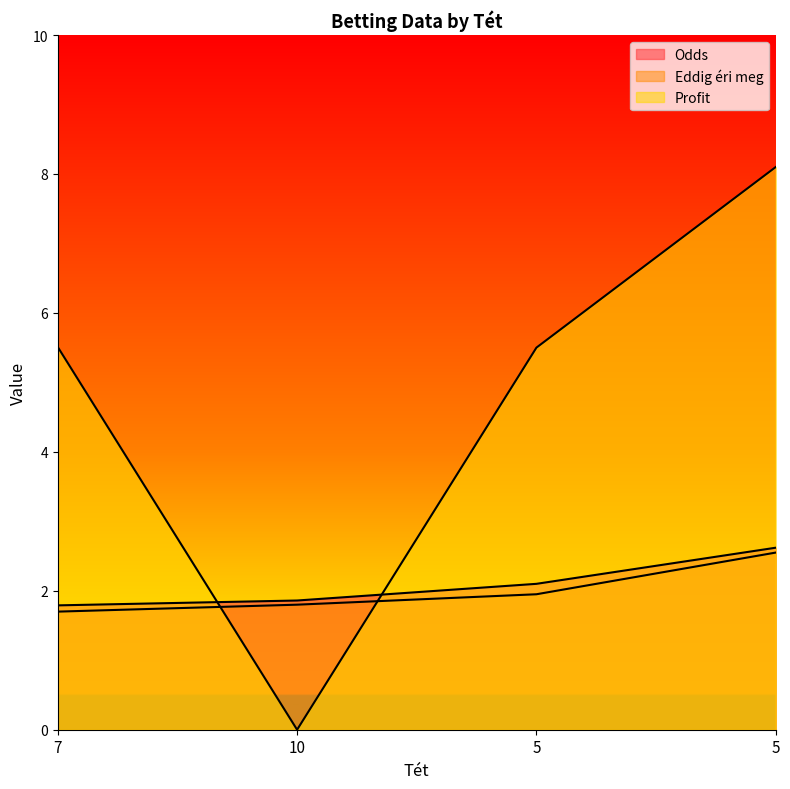

List the series in order of their peak value, highest first.

Profit, Odds, Eddig éri meg